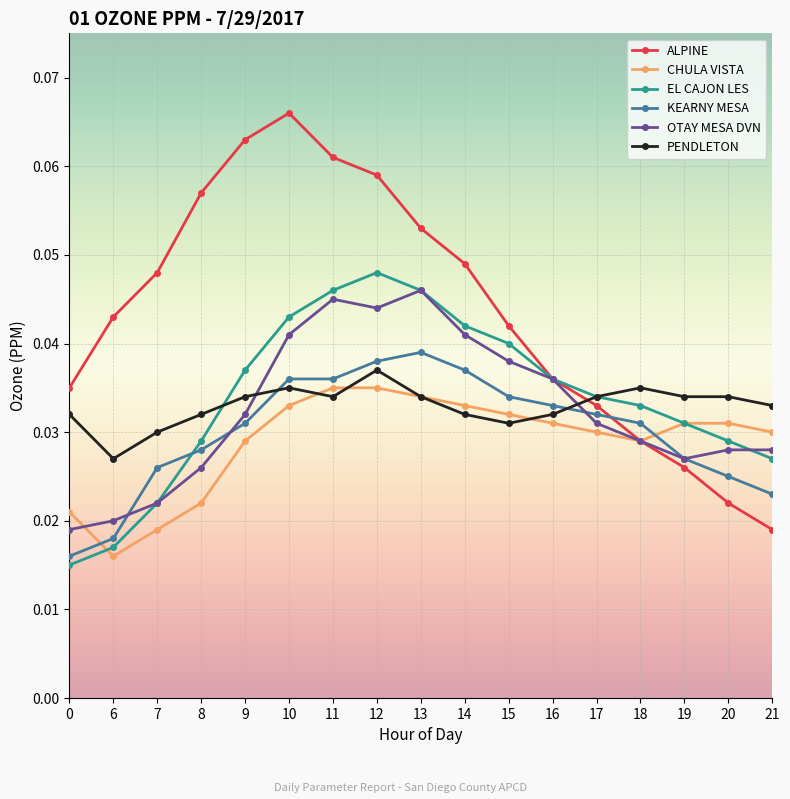

Rank the series by their maximum value, from lowest to highest.

CHULA VISTA, PENDLETON, KEARNY MESA, OTAY MESA DVN, EL CAJON LES, ALPINE